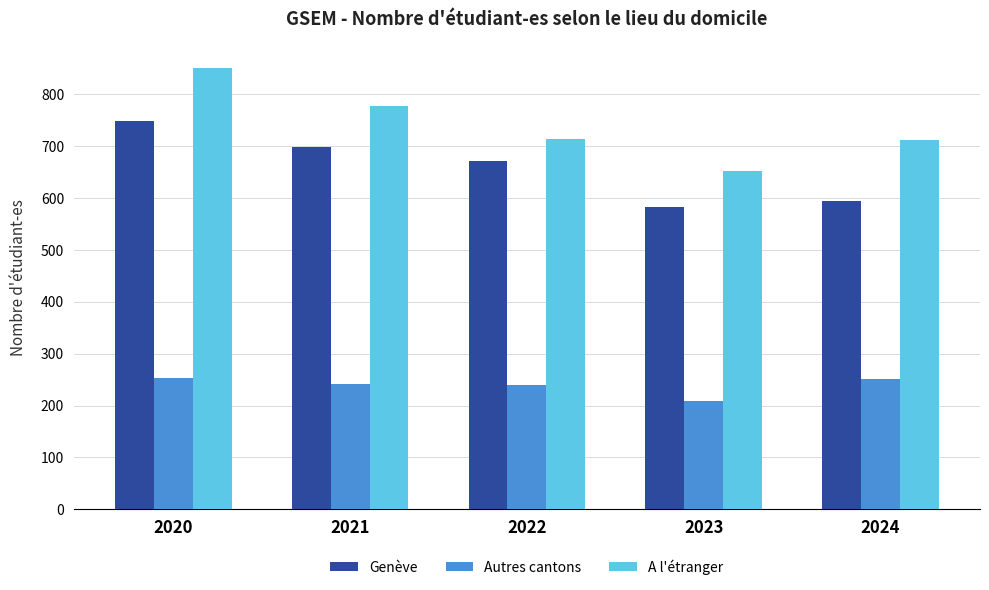

What is the difference between the A l'étranger values at 2022 and 2024?

2